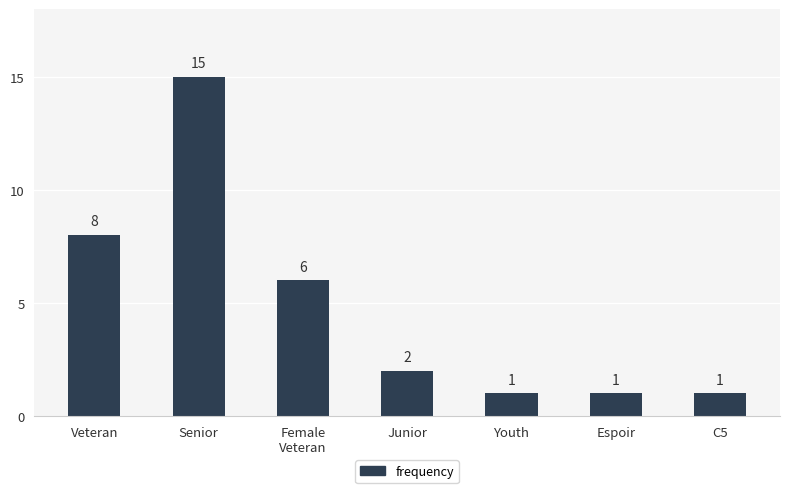

What position from the right is Youth?

3